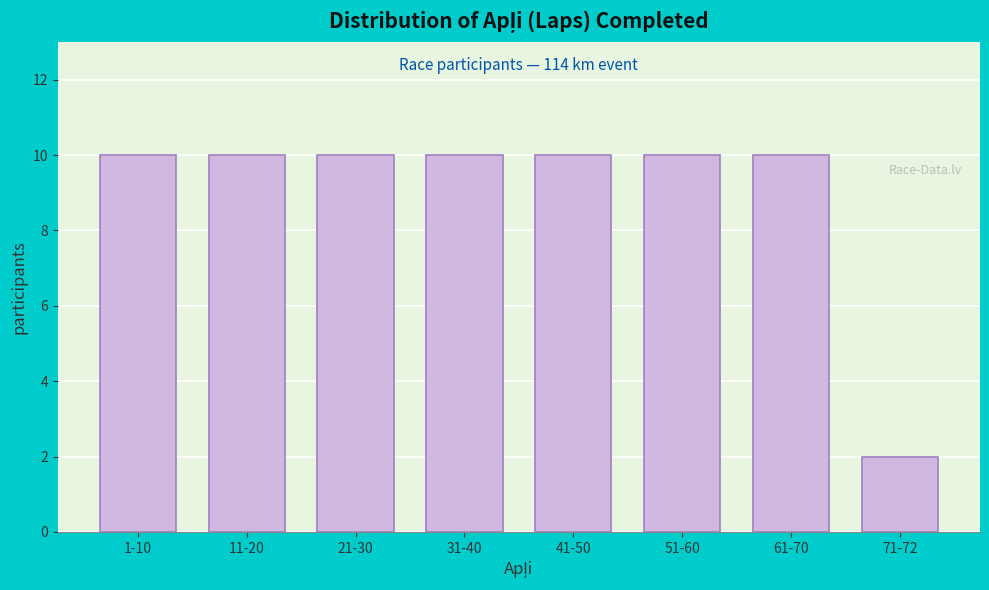

Reading left to right, transcribe all the data shown in this chart.

1-10=10	11-20=10	21-30=10	31-40=10	41-50=10	51-60=10	61-70=10	71-72=2